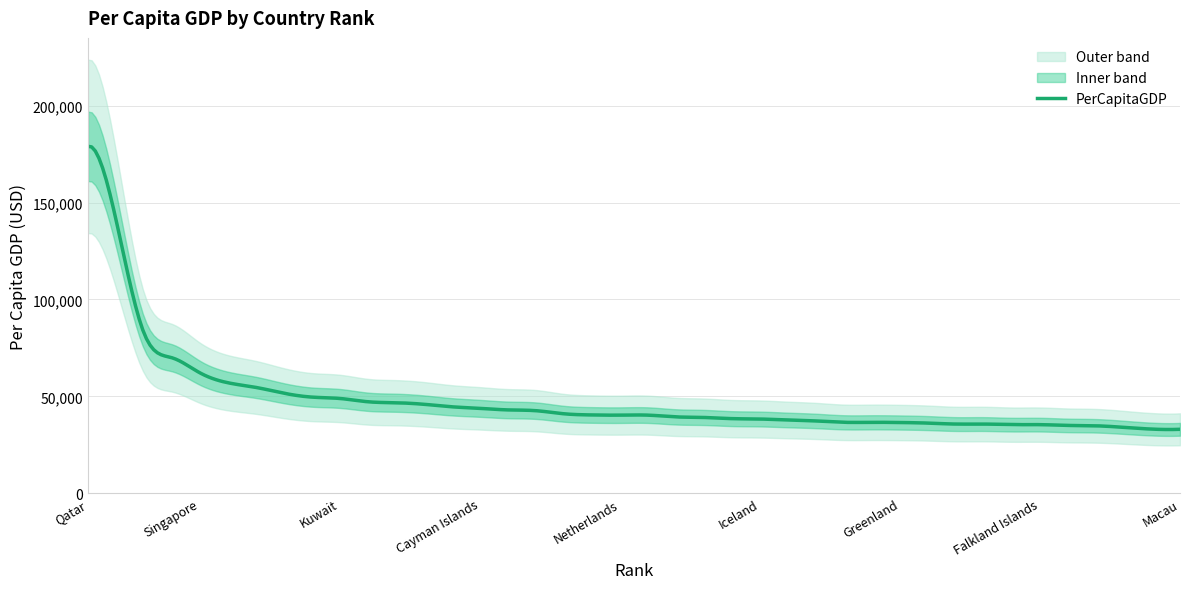

Where is the data nearest to the value 106000?

Luxembourg